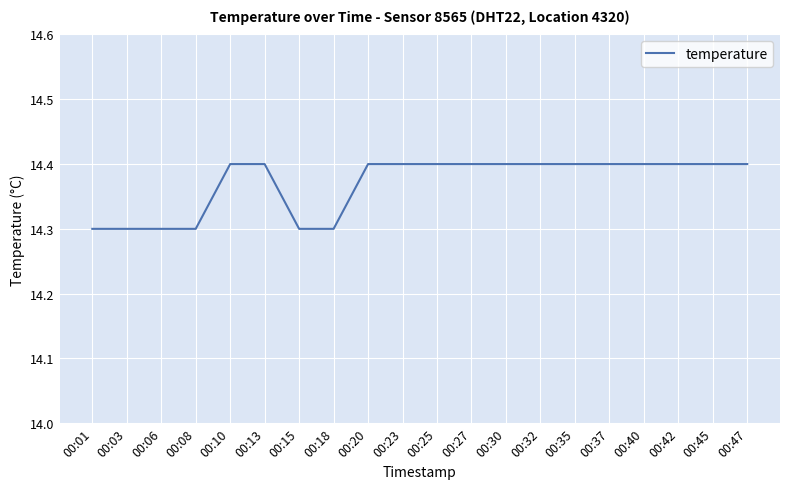

True or false: the data shows 14.4 at 00:30.

True